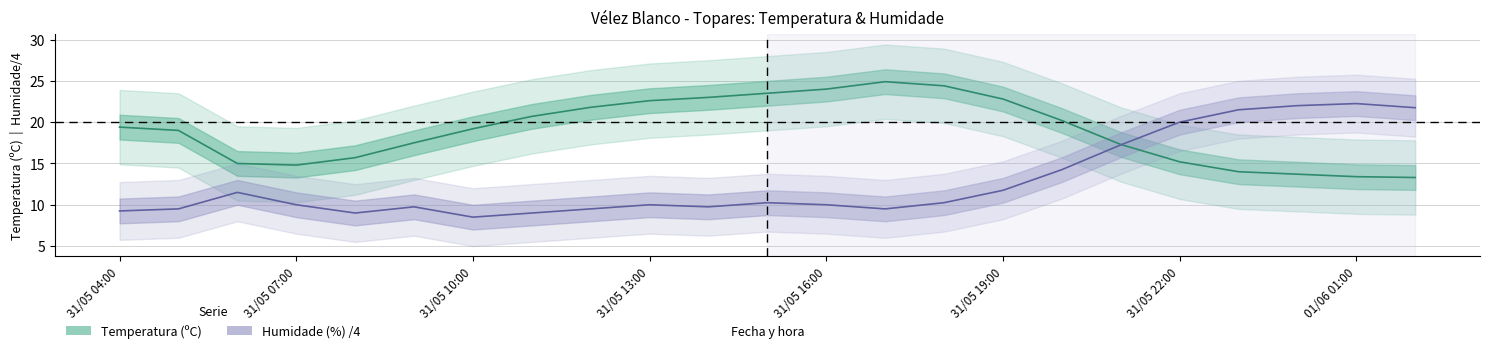

Does the chart have visible grid lines?

Yes